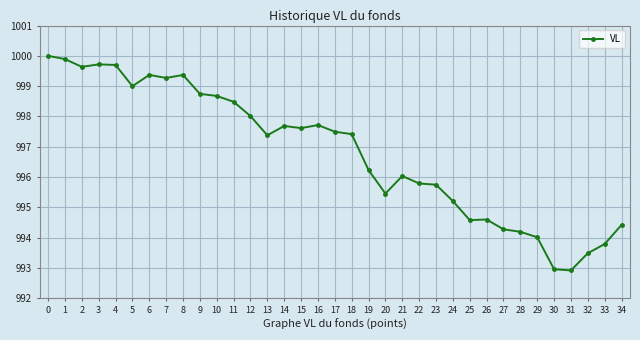

Is it true that the value at 21 is 996.0?

True